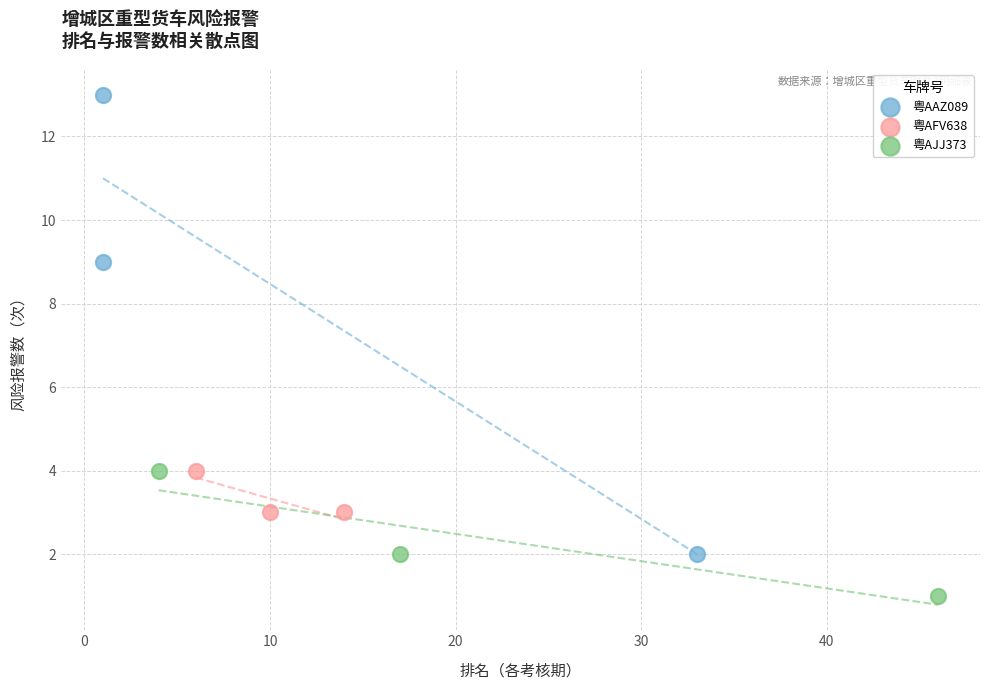

Which series contains the highest Y value?

粤AAZ089